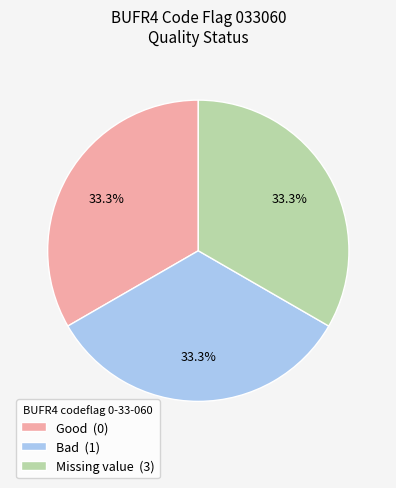

To the nearest percent, what percentage of the pie is Bad?

33%